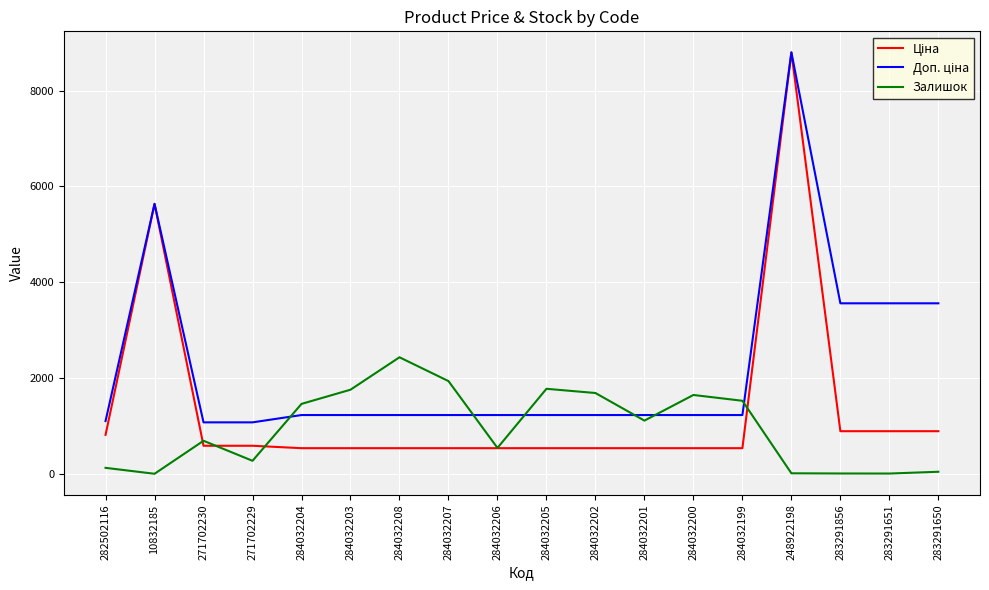

At which category does the chart reach its peak across all series?

248922198